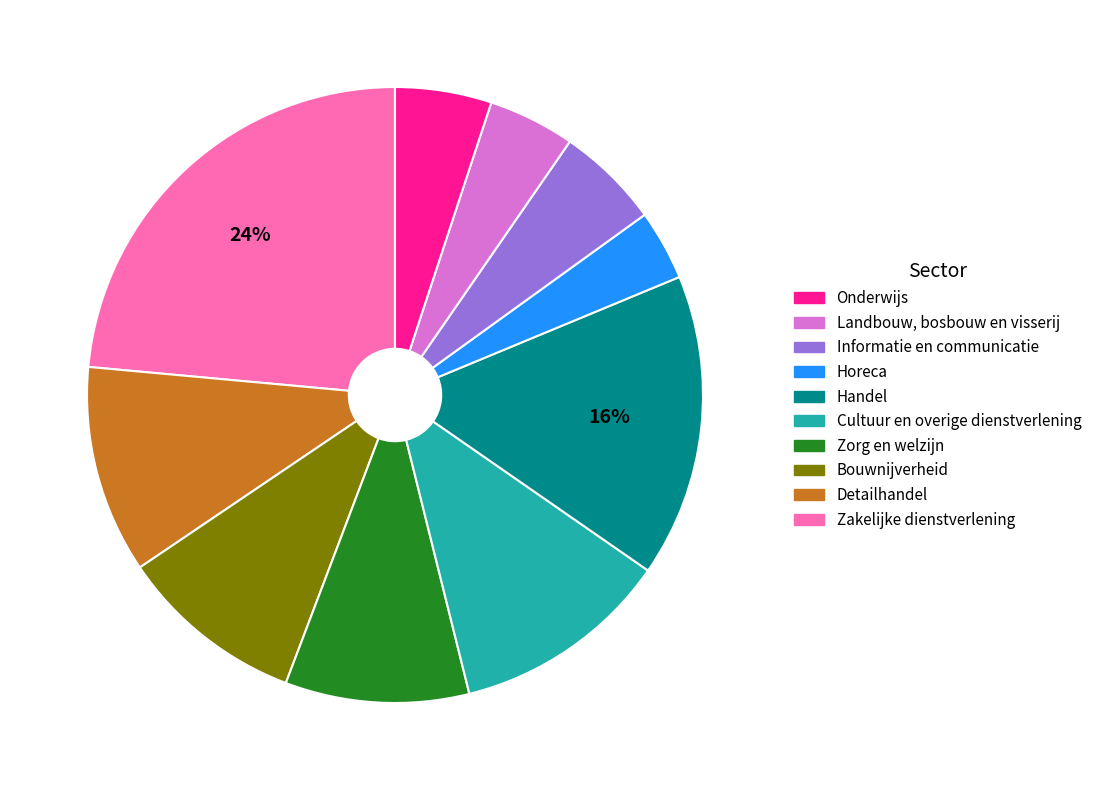

Is there any slice that represents more than half of the pie?

No